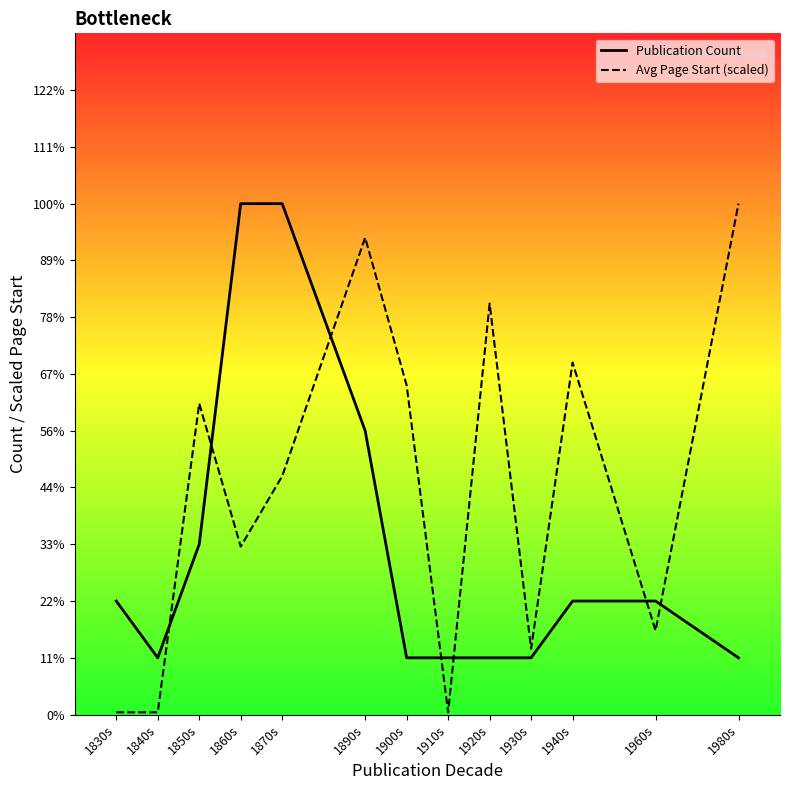

Where do Avg Page Start (scaled) and Publication Count first cross each other?

1840s and 1850s